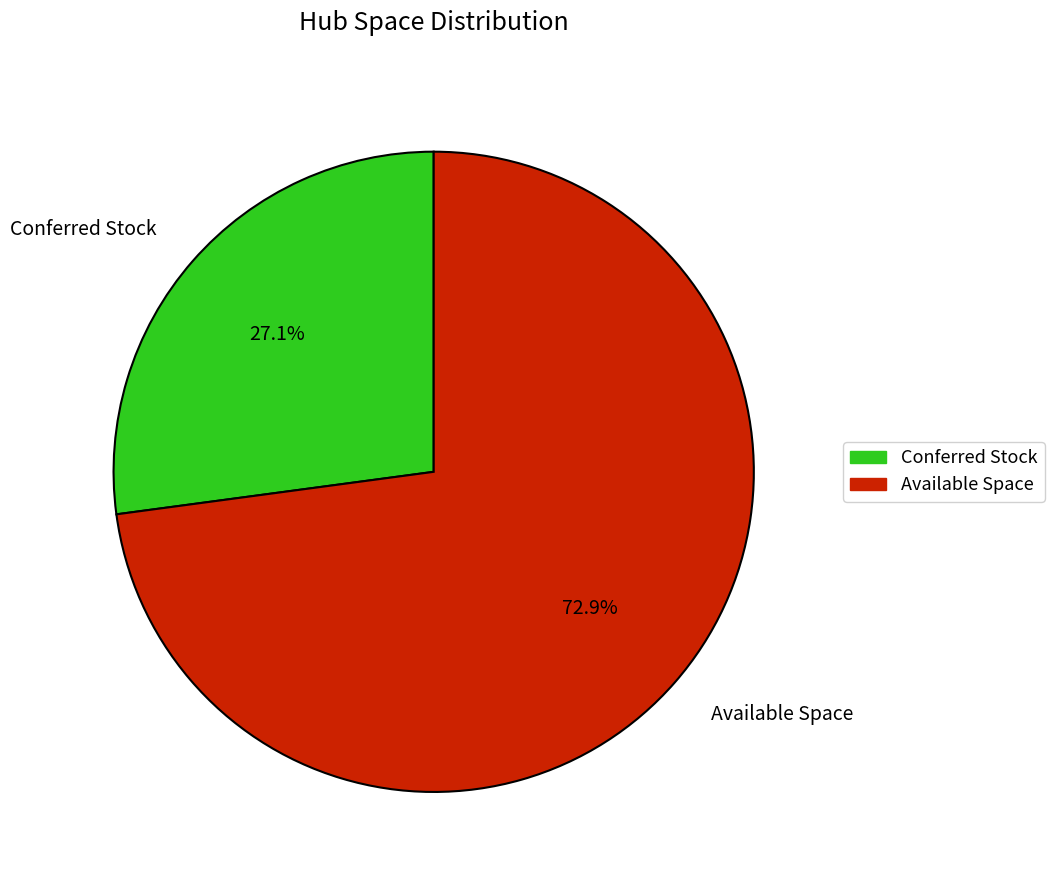

Does any single category account for the majority?

Yes